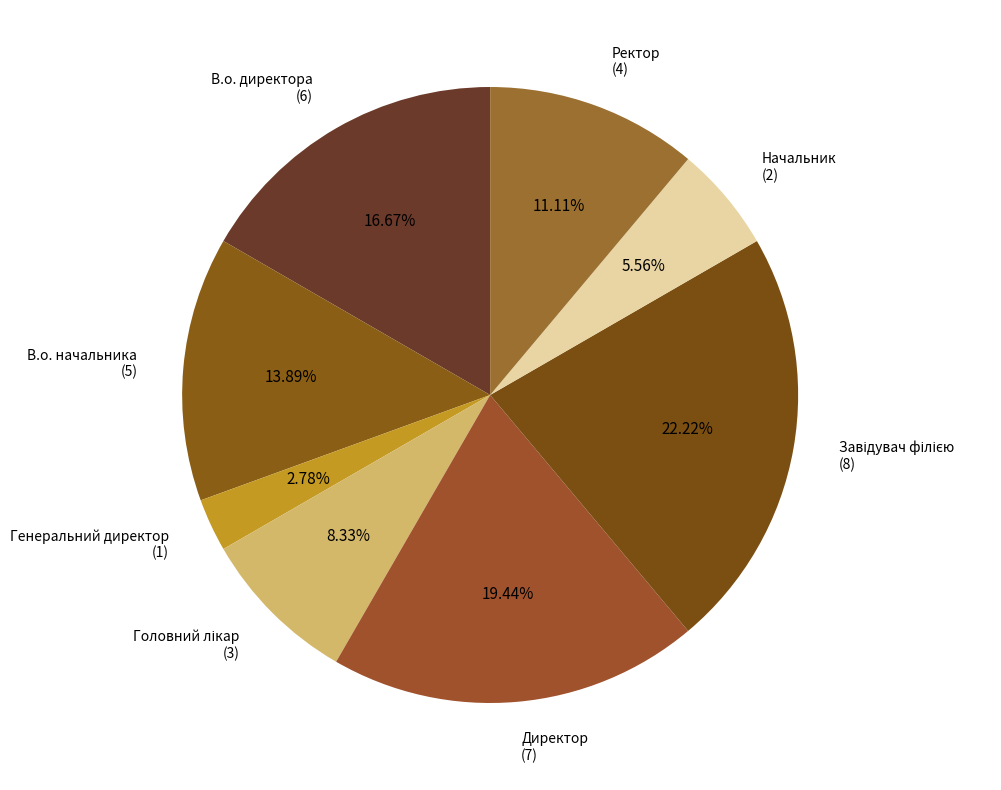

What is the smallest slice in the pie chart?

Генеральний директор